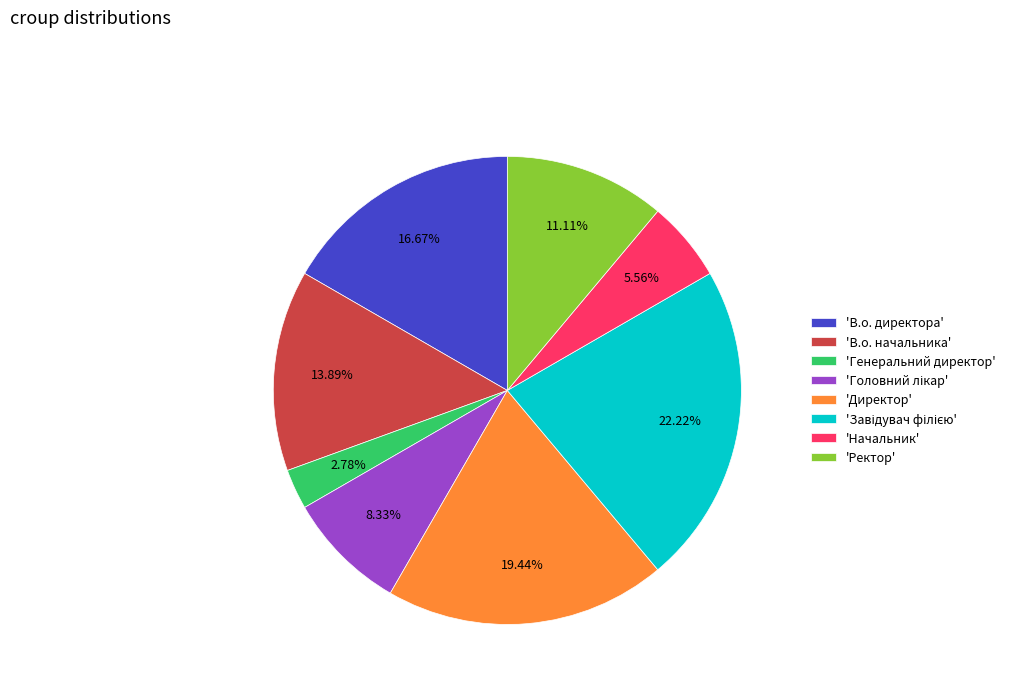

Do 'Директор' and 'Генеральний директор' together represent more than half of the pie?

No